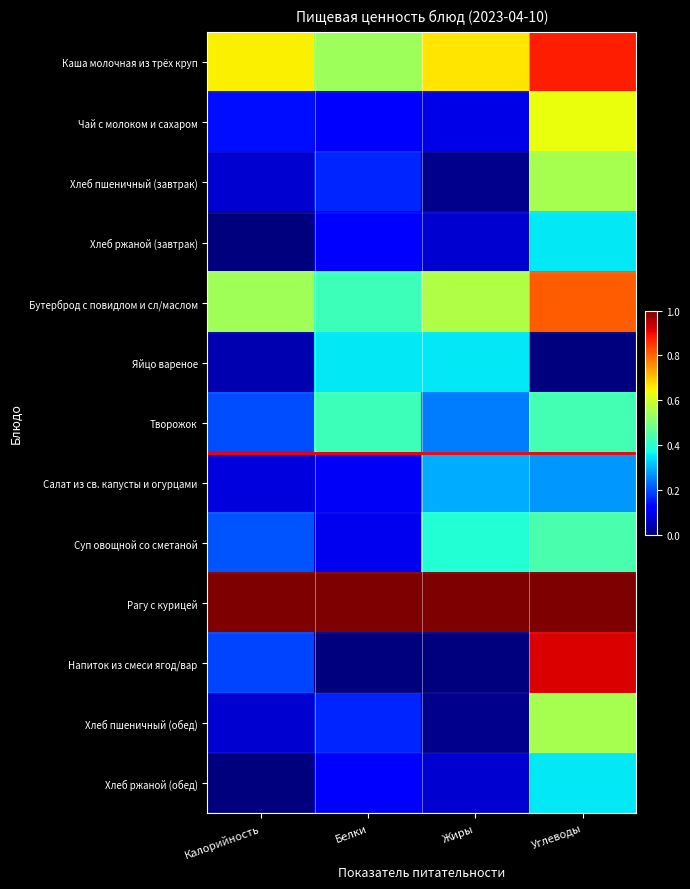

Reading left to right, extract all data points from this chart.

Каша молочная из трёх круп: Калорийность=0.7	Белки=0.5	Жиры=0.7	Углеводы=0.9
Чай с молоком и сахаром: Калорийность=0.1	Белки=0.1	Жиры=0.1	Углеводы=0.6
Хлеб пшеничный (завтрак): Калорийность=0.1	Белки=0.2	Жиры=0.0	Углеводы=0.6
Хлеб ржаной (завтрак): Калорийность=0.0	Белки=0.1	Жиры=0.1	Углеводы=0.4
Бутерброд с повидлом и сл/маслом: Калорийность=0.5	Белки=0.4	Жиры=0.6	Углеводы=0.8
Яйцо вареное: Калорийность=0.0	Белки=0.4	Жиры=0.4	Углеводы=0.0
Творожок: Калорийность=0.2	Белки=0.4	Жиры=0.2	Углеводы=0.4
Салат из св. капусты и огурцами: Калорийность=0.1	Белки=0.1	Жиры=0.3	Углеводы=0.3
Суп овощной со сметаной: Калорийность=0.2	Белки=0.1	Жиры=0.4	Углеводы=0.4
Рагу с курицей: Калорийность=1.0	Белки=1.0	Жиры=1.0	Углеводы=1.0
Напиток из смеси ягод/вар: Калорийность=0.2	Белки=0.0	Жиры=0.0	Углеводы=0.9
Хлеб пшеничный (обед): Калорийность=0.1	Белки=0.2	Жиры=0.0	Углеводы=0.6
Хлеб ржаной (обед): Калорийность=0.0	Белки=0.1	Жиры=0.1	Углеводы=0.4